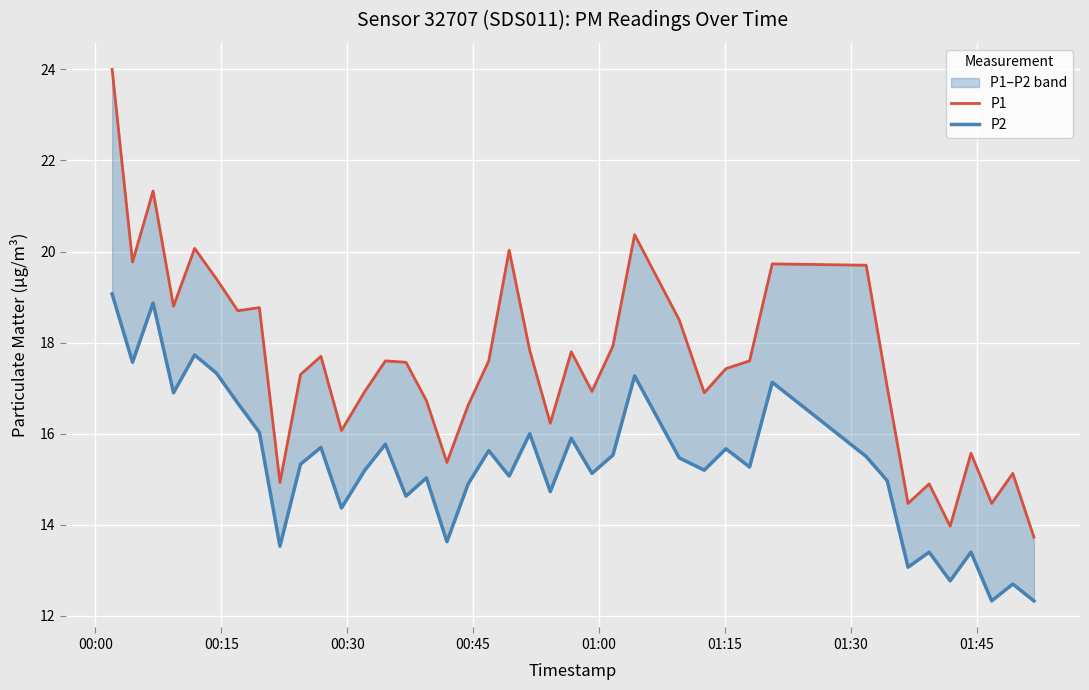

The value of P1 at 25 is 12.7. True or false?

False